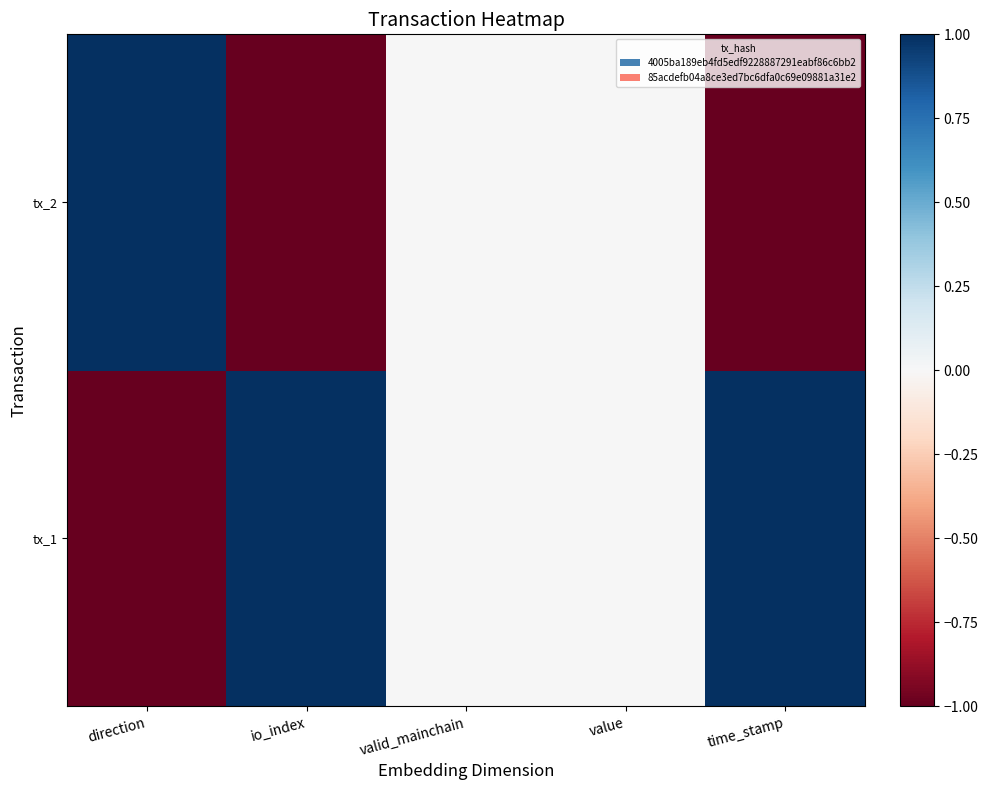

Which has a higher value, valid_mainchain or time_stamp?

time_stamp